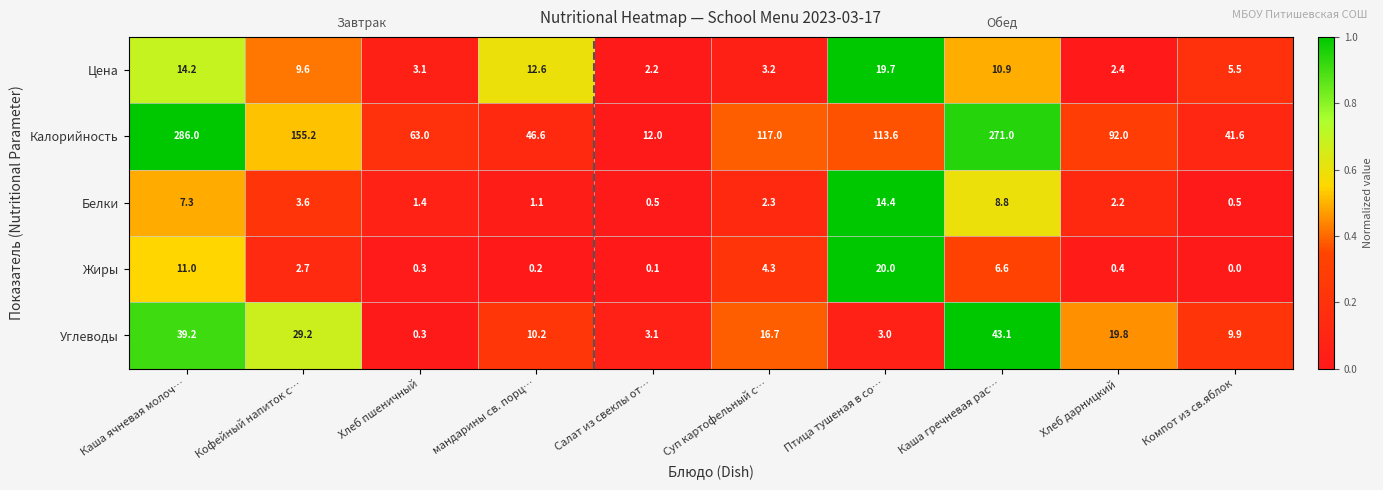

Which label corresponds to the largest value in the chart?

Каша ячневая молоч…